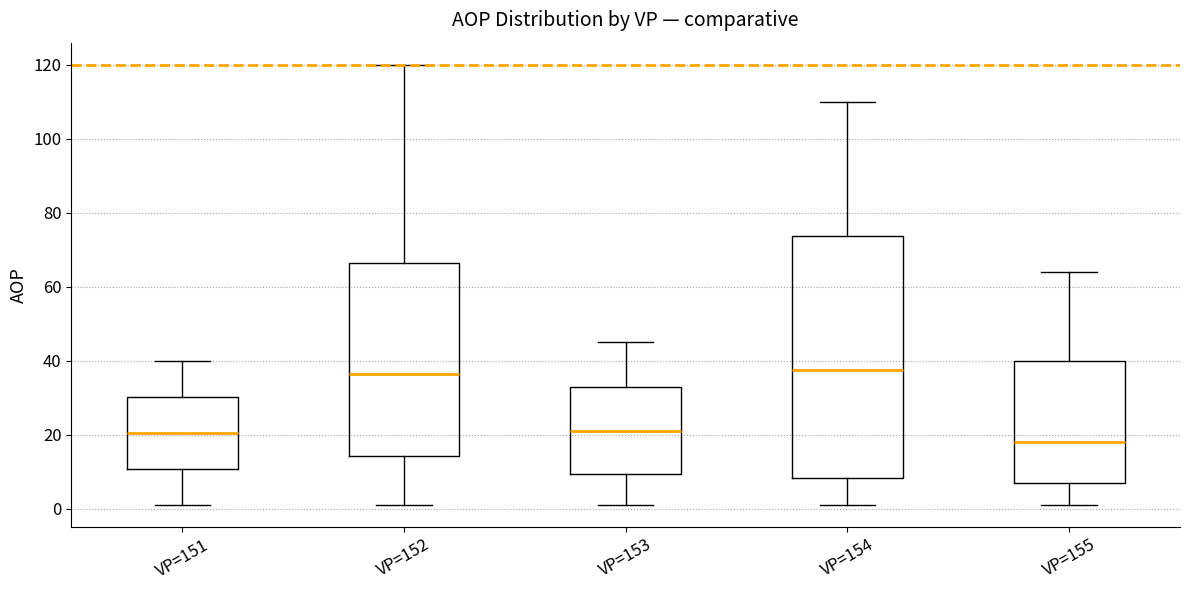

Which box is the tallest, from its lower edge to its upper edge?

VP=154